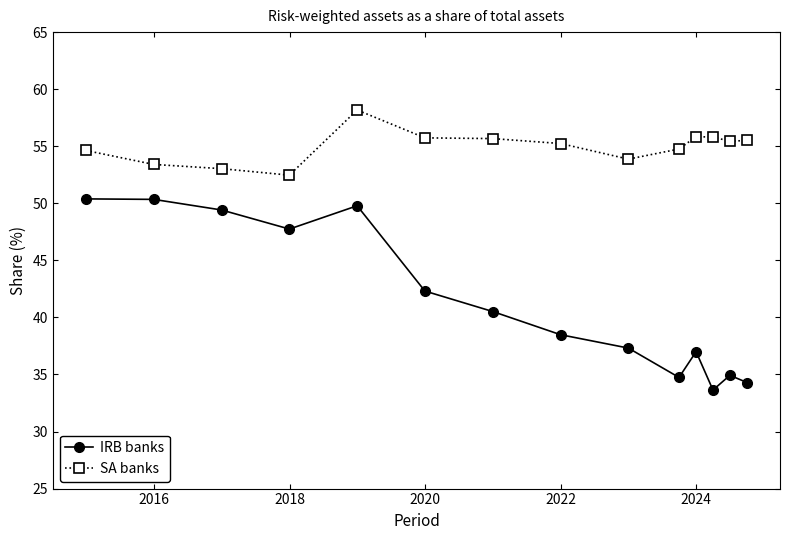

What is the value of the SA banks point at the 10th from the left?

54.8